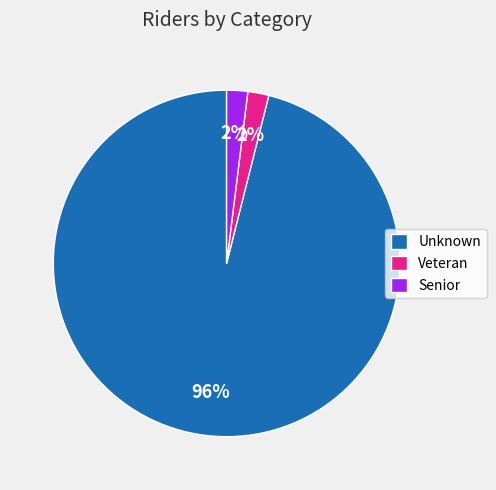

Is it true that Veteran is 2% of the pie?

True